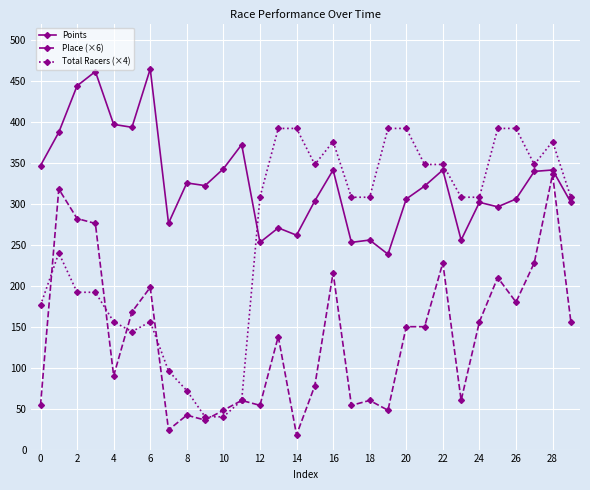

Rank the series by their maximum value, from lowest to highest.

Place (×6), Total Racers (×4), Points